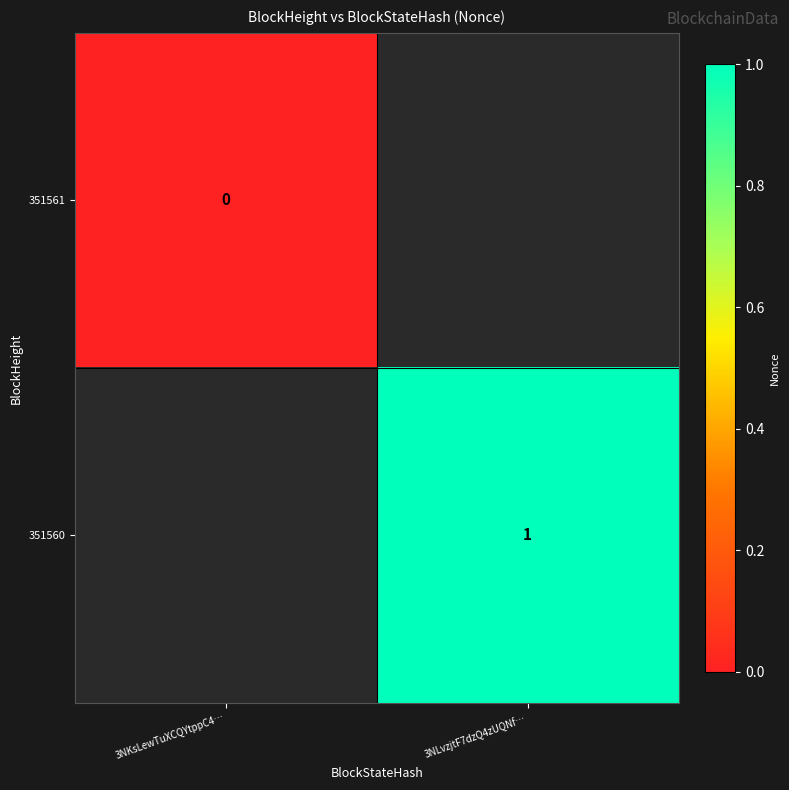

The 351560 series shows 2 at 3NLvzjtF7dzQ4zUQNf…. True or false?

False